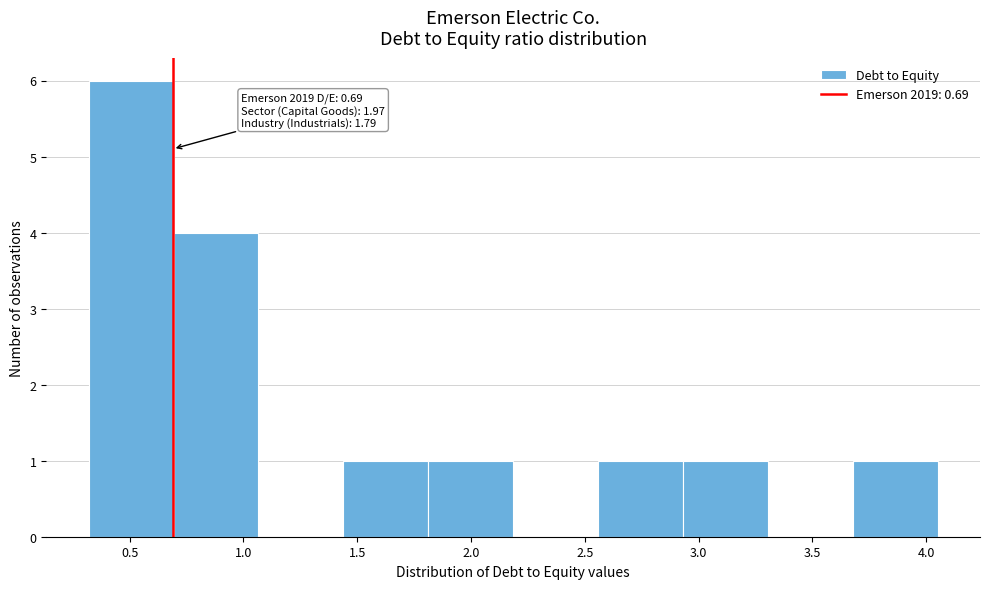

Which range on the x-axis has the tallest bar?

0.30 to 0.70